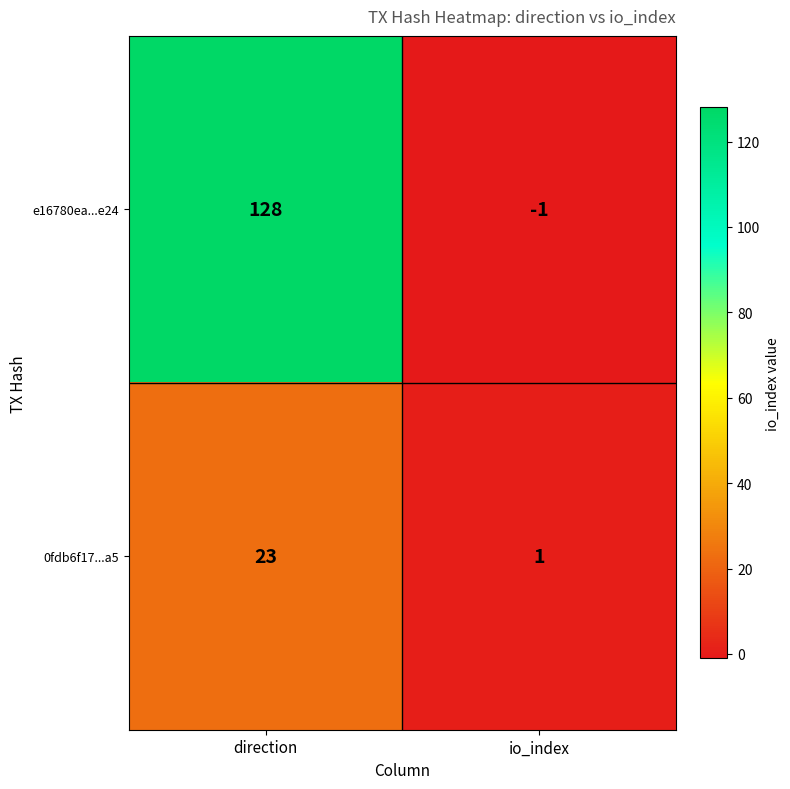

Rank the series at io_index from highest to lowest value.

0fdb6f17...a5, e16780ea...e24